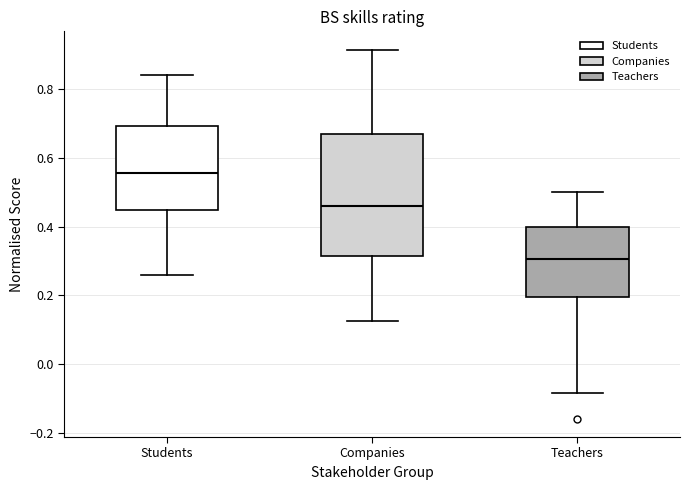

Reading left to right, transcribe this box plot: for each box, give where its median line is, the range the box spans, and where its two whiskers end, as read against the y-axis. The values are not printed on the chart, so give them approximately, as read against the axis.

Students: median 0.56, box 0.44 to 0.70, whiskers 0.26 to 0.84
Companies: median 0.46, box 0.32 to 0.66, whiskers 0.12 to 0.92
Teachers: median 0.30, box 0.20 to 0.40, whiskers -0.08 to 0.50